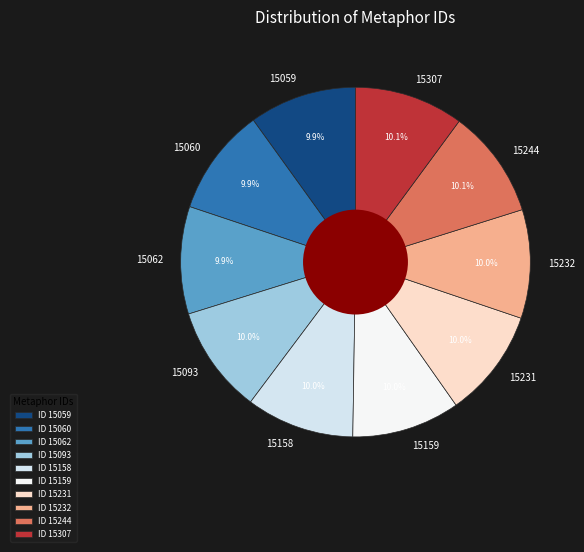

Combined, what portion of the pie is 15232 and 15244?

20.1%